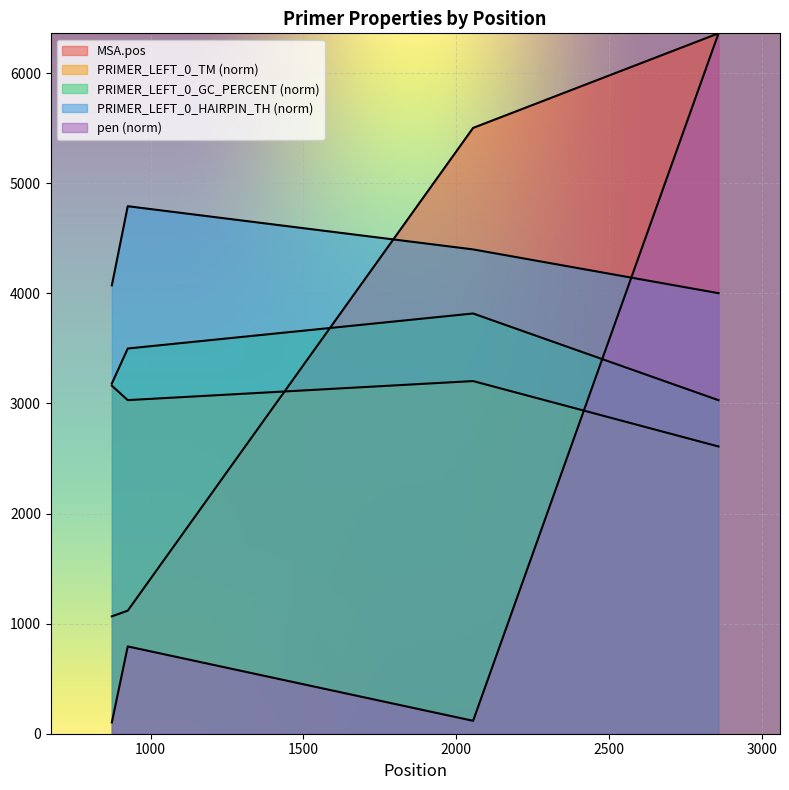

How many lines are shown in the chart?

5